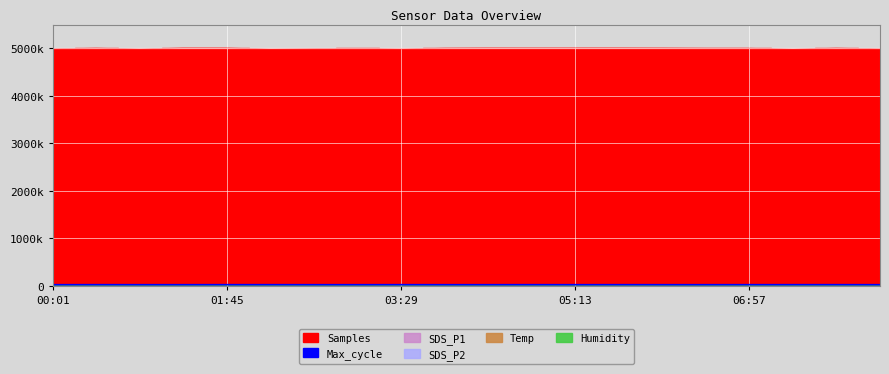

At which label does Temp reach its peak?

00:01